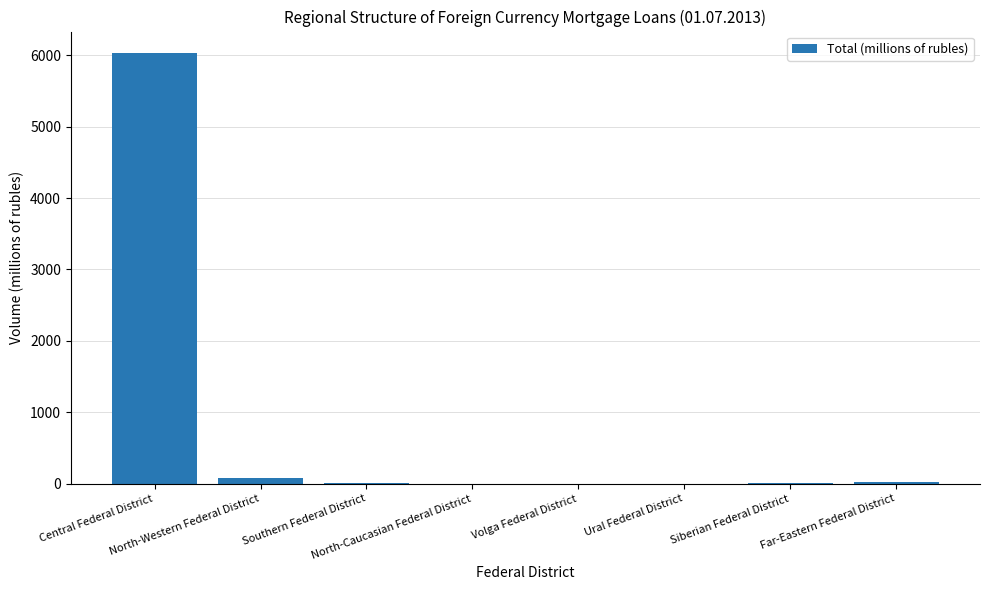

What is the sum of all values?

6123